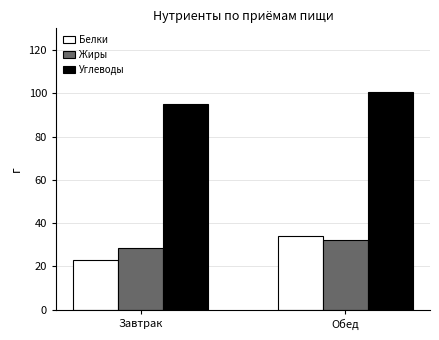

What are all the series names shown in the legend?

Белки, Жиры, Углеводы